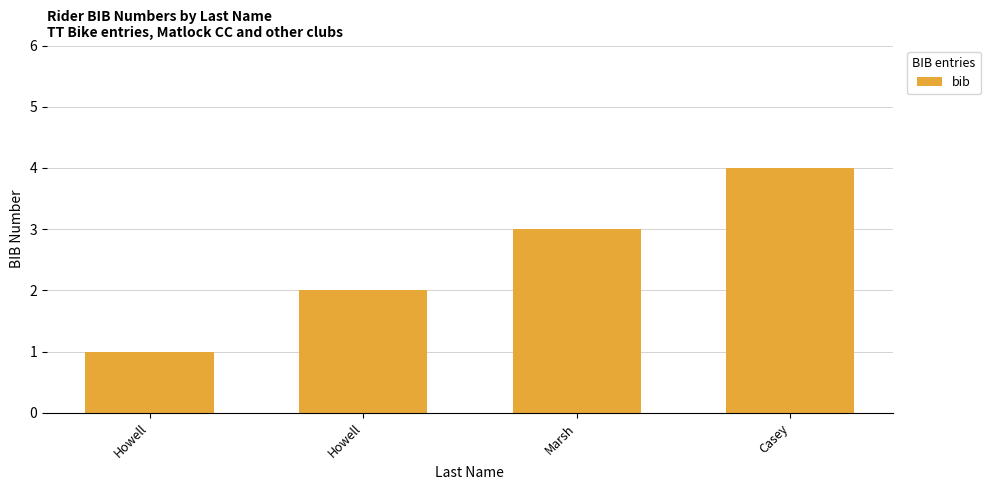

What is the difference between the maximum and minimum values?

3